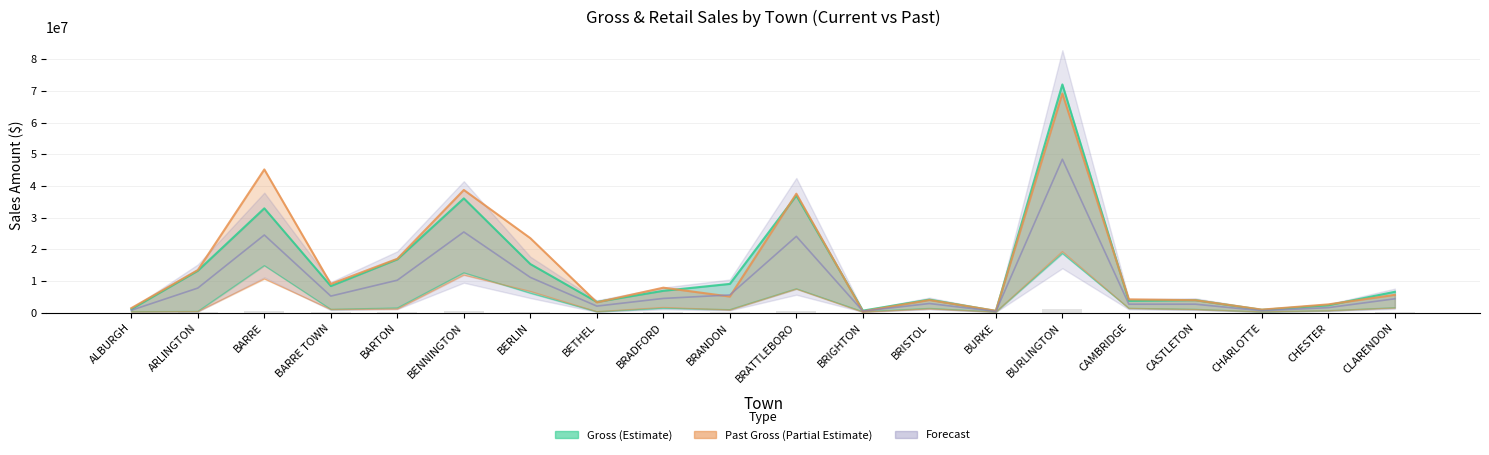

What is the value of the Gross bar at the 14th from the left?

582560.1